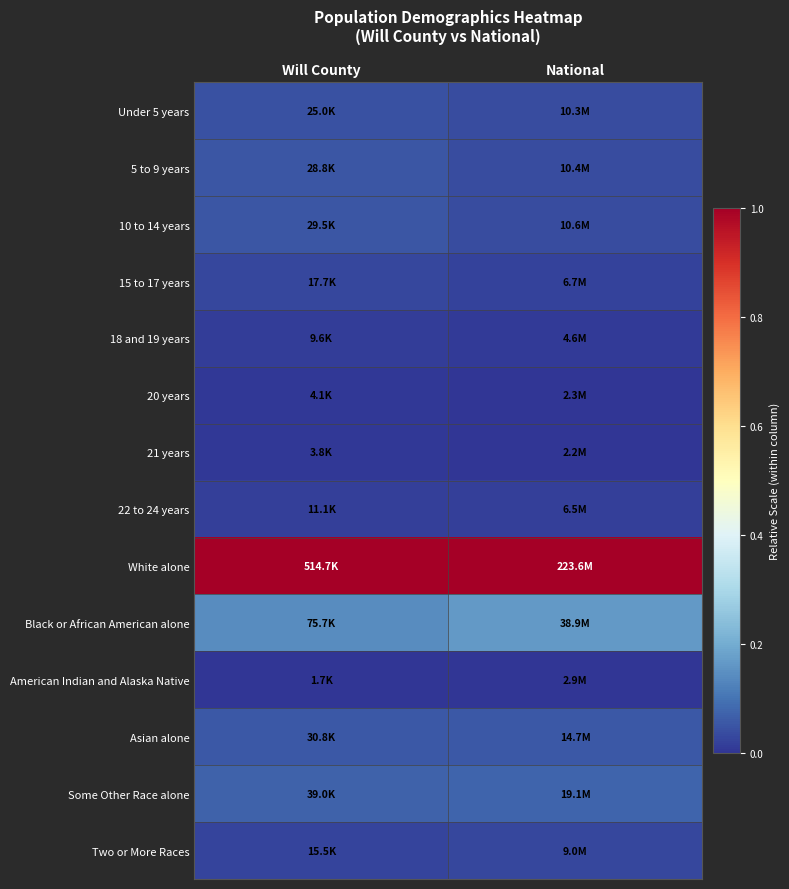

Which label corresponds to the largest value in the chart?

National